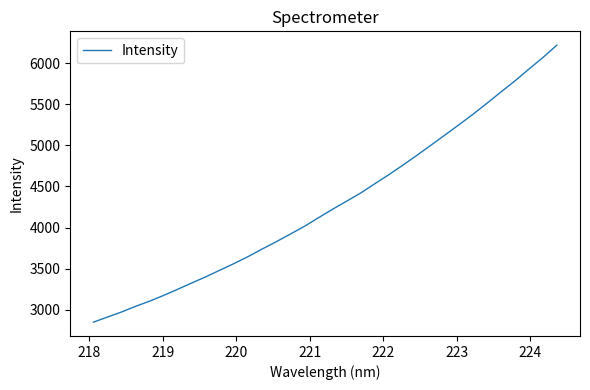

How many series are shown in this chart?

1